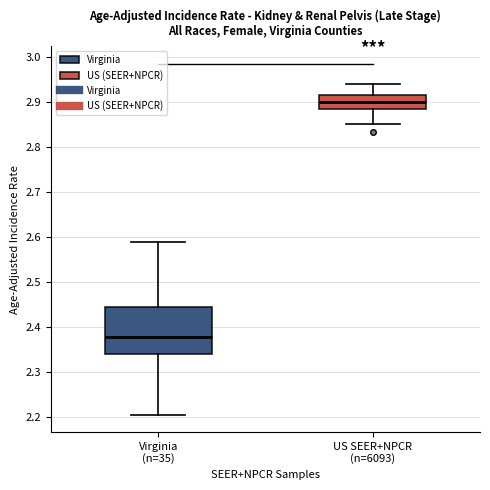

Which box's median line is the lowest?

Virginia (n=35)